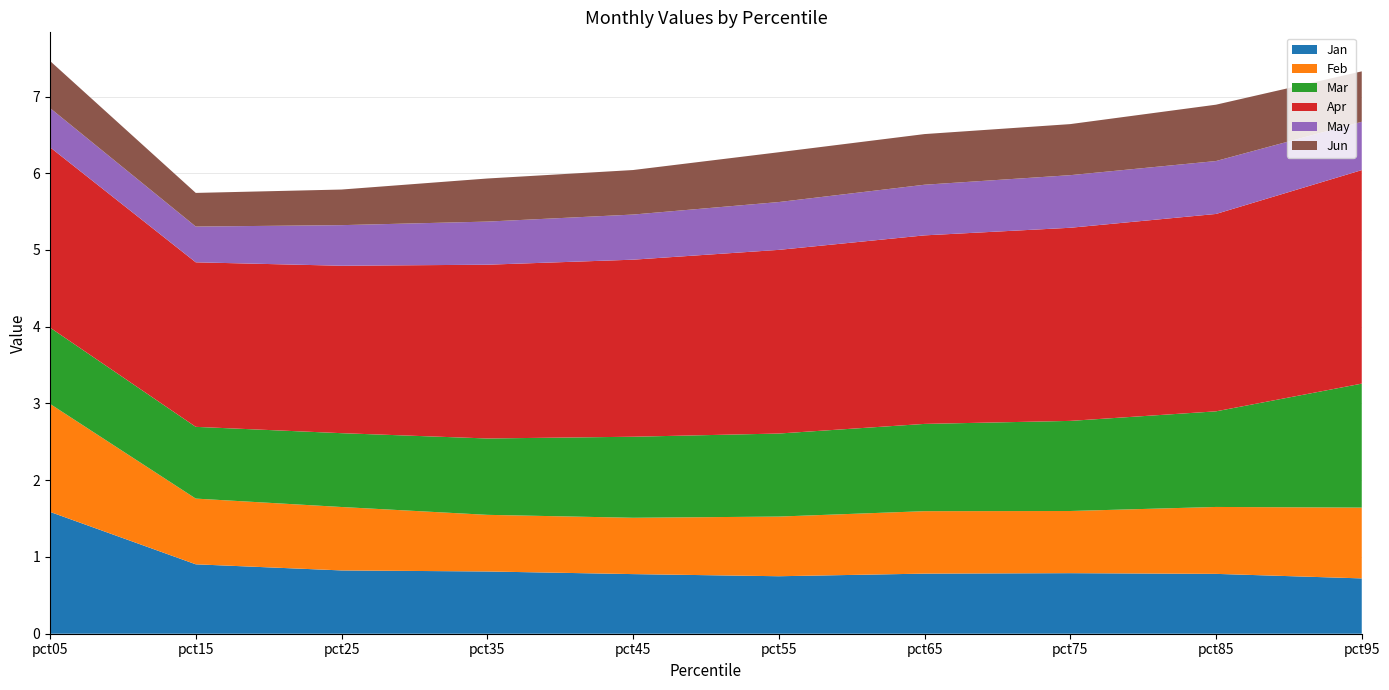

Reading right to left, transcribe all the data shown in this chart.

Jan: pct95=0.7	pct85=0.8	pct75=0.8	pct65=0.8	pct55=0.7	pct45=0.8	pct35=0.8	pct25=0.8	pct15=0.9	pct05=1.6
Feb: pct95=0.9	pct85=0.9	pct75=0.8	pct65=0.8	pct55=0.8	pct45=0.7	pct35=0.7	pct25=0.8	pct15=0.9	pct05=1.4
Mar: pct95=1.6	pct85=1.2	pct75=1.2	pct65=1.1	pct55=1.1	pct45=1.1	pct35=1.0	pct25=1.0	pct15=0.9	pct05=1.0
Apr: pct95=2.8	pct85=2.6	pct75=2.5	pct65=2.5	pct55=2.4	pct45=2.3	pct35=2.3	pct25=2.2	pct15=2.1	pct05=2.4
May: pct95=0.6	pct85=0.7	pct75=0.7	pct65=0.7	pct55=0.6	pct45=0.6	pct35=0.6	pct25=0.5	pct15=0.5	pct05=0.5
Jun: pct95=0.7	pct85=0.7	pct75=0.7	pct65=0.7	pct55=0.6	pct45=0.6	pct35=0.6	pct25=0.5	pct15=0.4	pct05=0.6